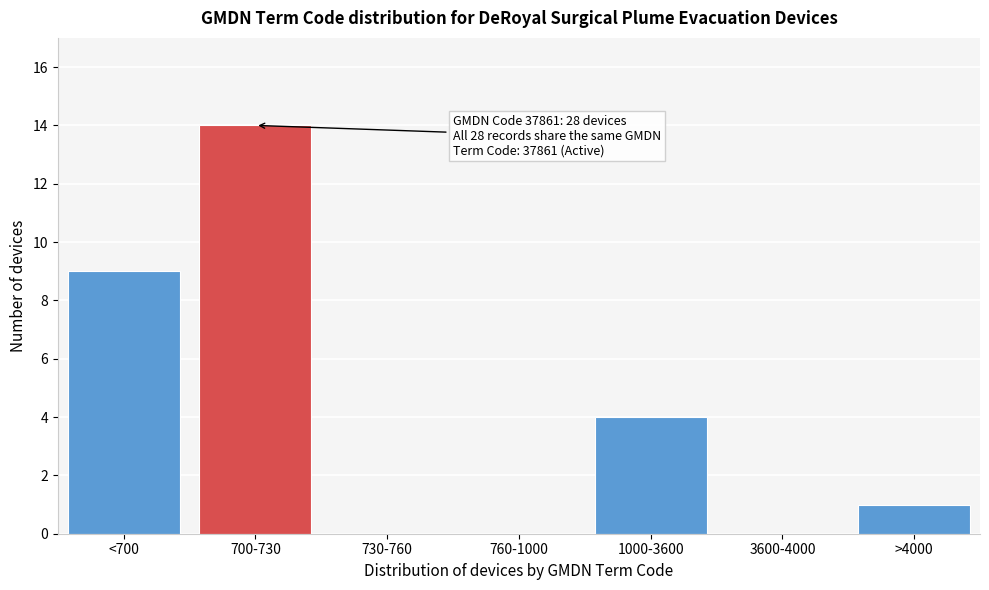

Reading right to left, extract all data points from this chart.

>4000=1	3600-4000=0	1000-3600=4	760-1000=0	730-760=0	700-730=14	<700=9